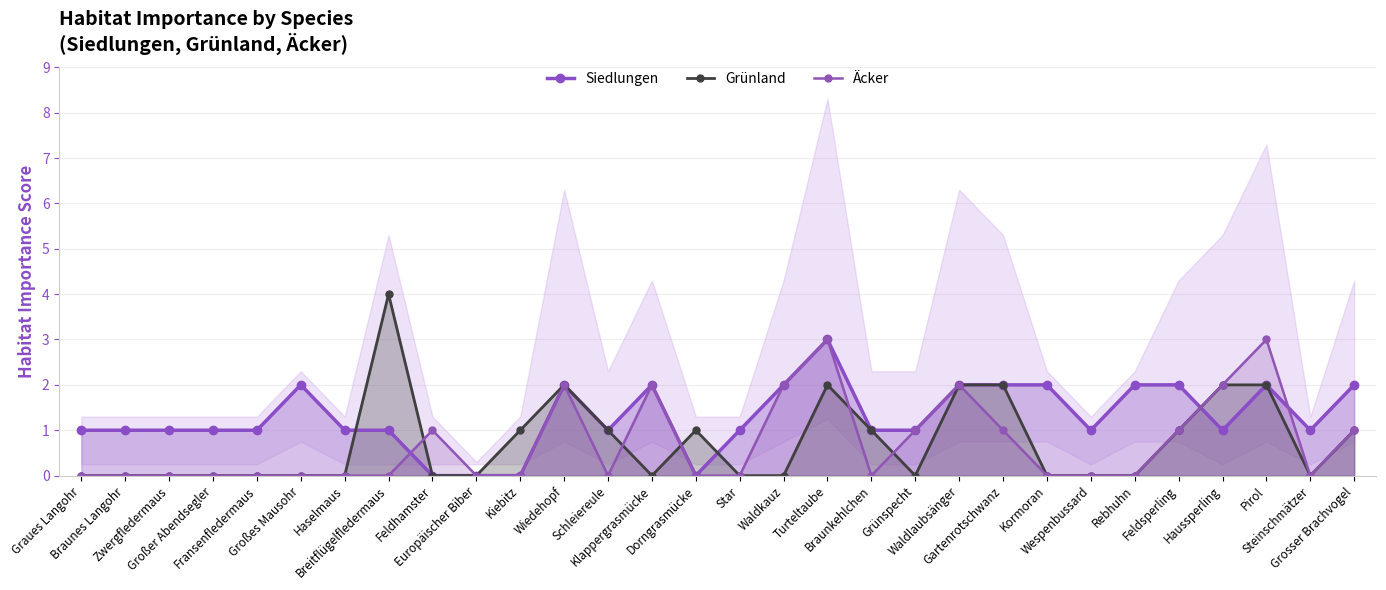

Reading right to left, extract all data points from this chart.

Siedlungen: Grosser Brachvogel=2	Steinschmätzer=1	Pirol=2	Haussperling=1	Feldsperling=2	Rebhuhn=2	Wespenbussard=1	Kormoran=2	Gartenrotschwanz=2	Waldlaubsänger=2	Grünspecht=1	Braunkehlchen=1	Turteltaube=3	Waldkauz=2	Star=1	Dorngrasmücke=0	Klappergrasmücke=2	Schleiereule=1	Wiedehopf=2	Kiebitz=0	Europäischer Biber=0	Feldhamster=0	Breitflügelfledermaus=1	Haselmaus=1	Großes Mausohr=2	Fransenfledermaus=1	Großer Abendsegler=1	Zwergfledermaus=1	Braunes Langohr=1	Graues Langohr=1
Grünland: Grosser Brachvogel=1	Steinschmätzer=0	Pirol=2	Haussperling=2	Feldsperling=1	Rebhuhn=0	Wespenbussard=0	Kormoran=0	Gartenrotschwanz=2	Waldlaubsänger=2	Grünspecht=0	Braunkehlchen=1	Turteltaube=2	Waldkauz=0	Star=0	Dorngrasmücke=1	Klappergrasmücke=0	Schleiereule=1	Wiedehopf=2	Kiebitz=1	Europäischer Biber=0	Feldhamster=0	Breitflügelfledermaus=4	Haselmaus=0	Großes Mausohr=0	Fransenfledermaus=0	Großer Abendsegler=0	Zwergfledermaus=0	Braunes Langohr=0	Graues Langohr=0
Äcker: Grosser Brachvogel=1	Steinschmätzer=0	Pirol=3	Haussperling=2	Feldsperling=1	Rebhuhn=0	Wespenbussard=0	Kormoran=0	Gartenrotschwanz=1	Waldlaubsänger=2	Grünspecht=1	Braunkehlchen=0	Turteltaube=3	Waldkauz=2	Star=0	Dorngrasmücke=0	Klappergrasmücke=2	Schleiereule=0	Wiedehopf=2	Kiebitz=0	Europäischer Biber=0	Feldhamster=1	Breitflügelfledermaus=0	Haselmaus=0	Großes Mausohr=0	Fransenfledermaus=0	Großer Abendsegler=0	Zwergfledermaus=0	Braunes Langohr=0	Graues Langohr=0